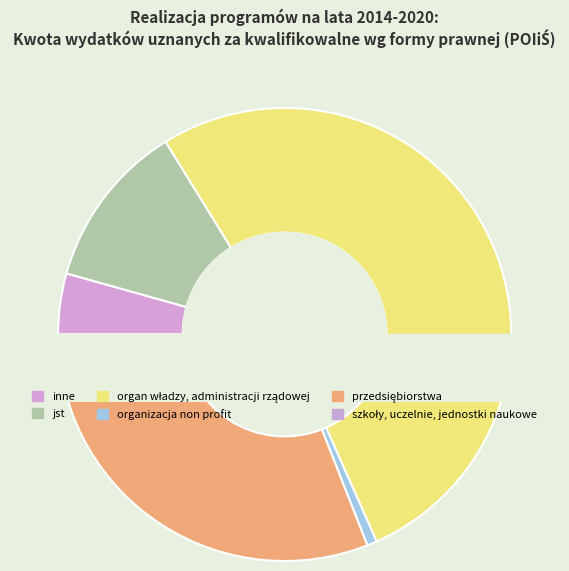

Is there a majority slice in this chart?

Yes